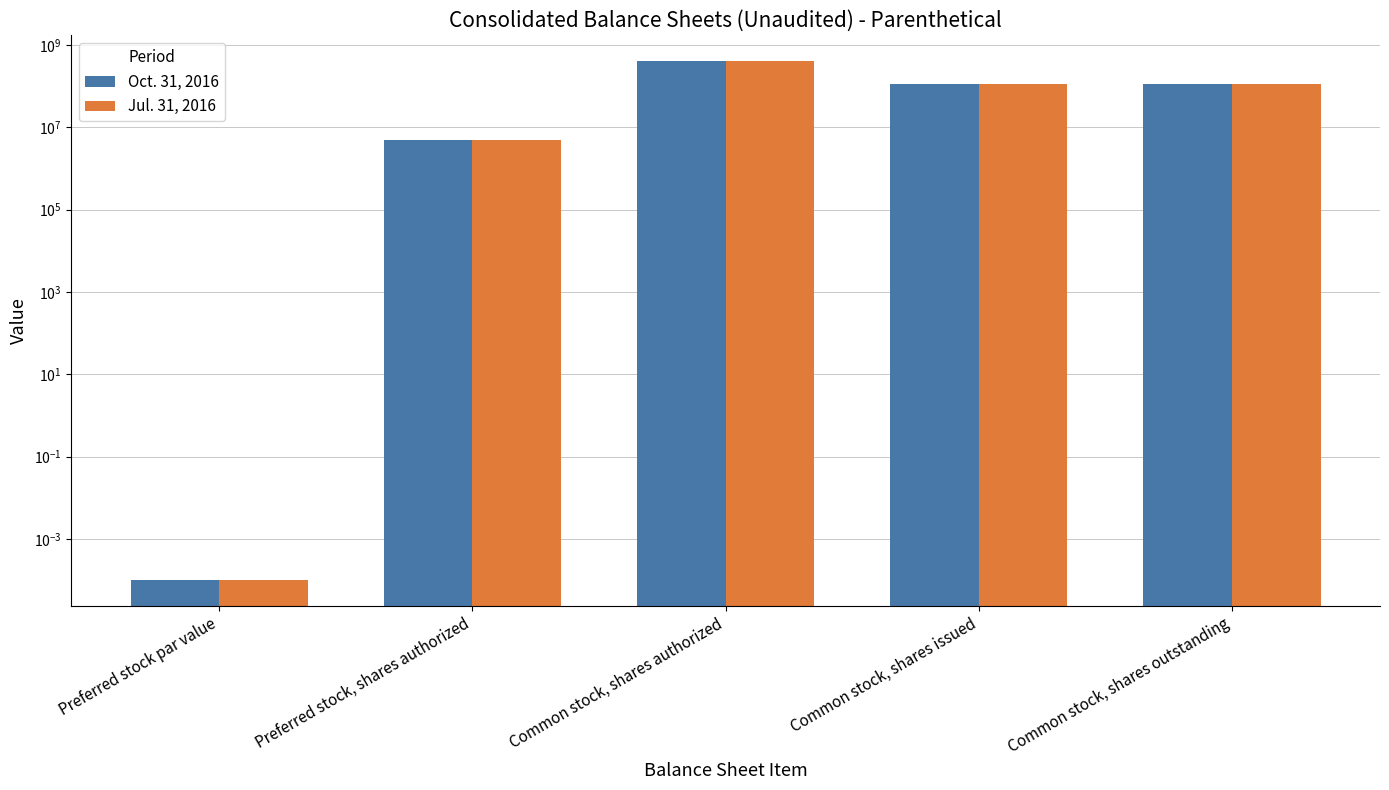

Reading left to right, what are all the values shown in this chart?

Oct. 31, 2016: 0.0	5000000.0	400000000.0	114511998.0	114511998.0
Jul. 31, 2016: 0.0	5000000.0	400000000.0	110122060.0	110122060.0